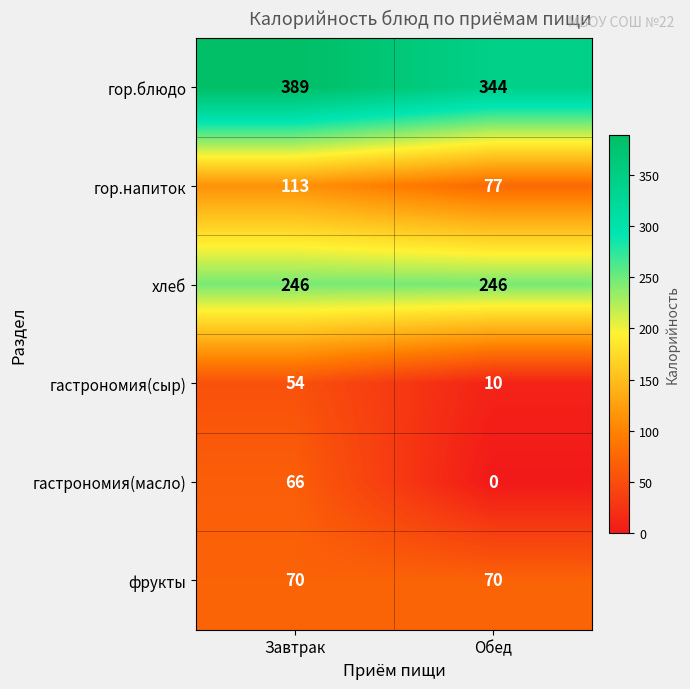

Which series has the widest spread of values?

гастрономия(масло)